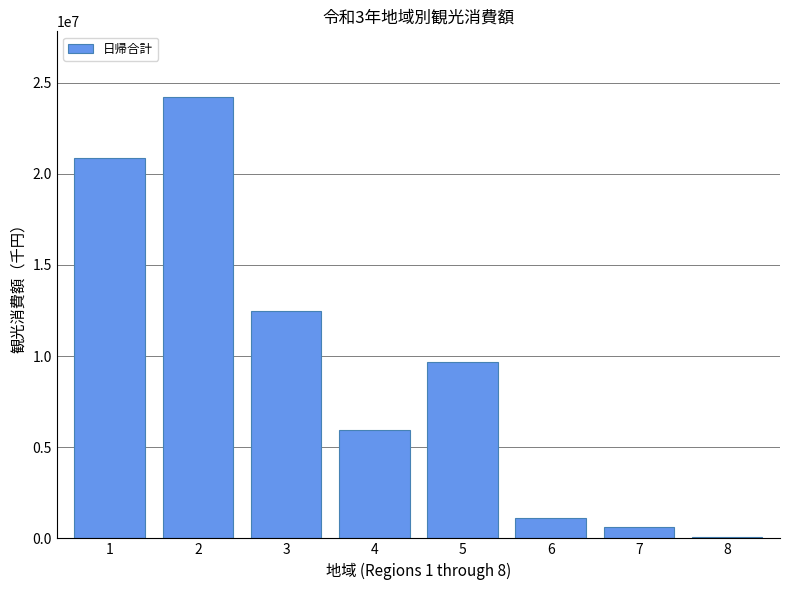

What is the difference between the values at 5 and 1?

11232342